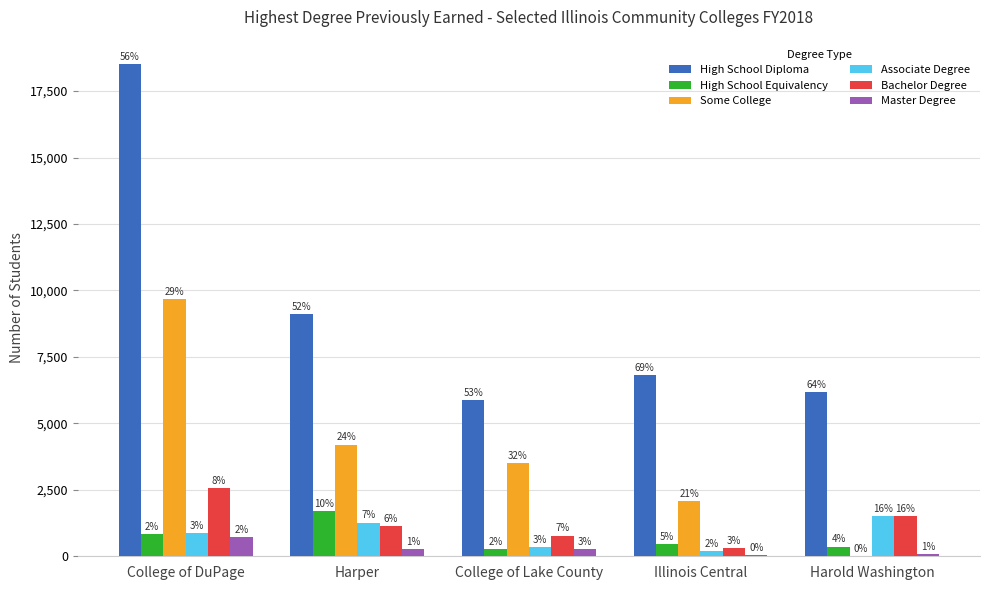

What is the label of the 5th bar from the right?

College of DuPage